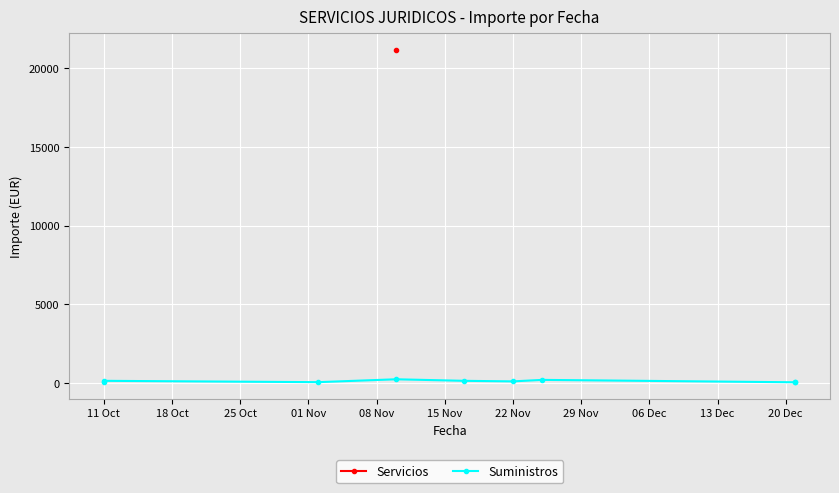

Is it true that the value at 22 Nov is 188.4?

True